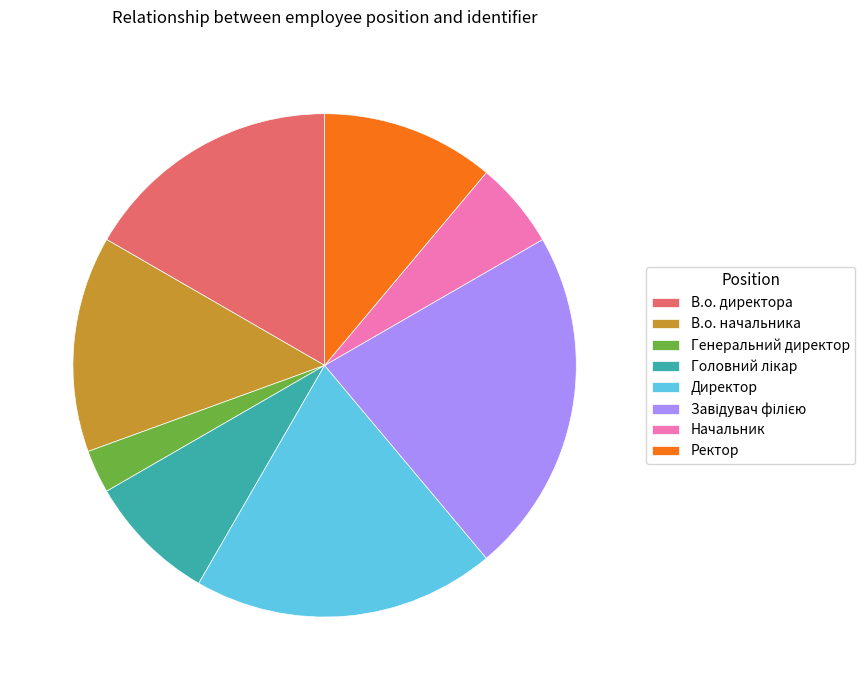

Count the number of slices in the pie.

8